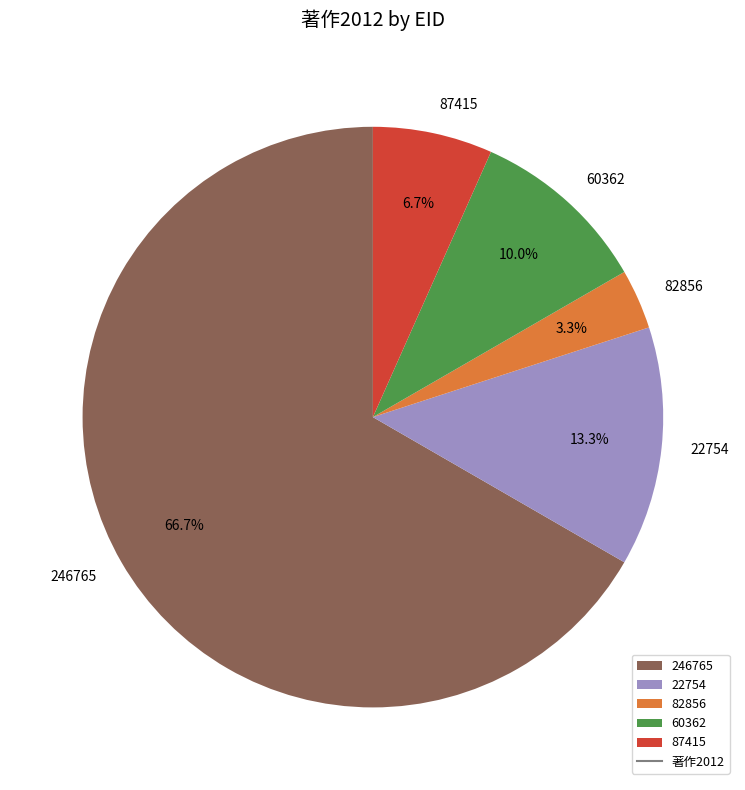

Does 60362 represent more than half of the total?

No